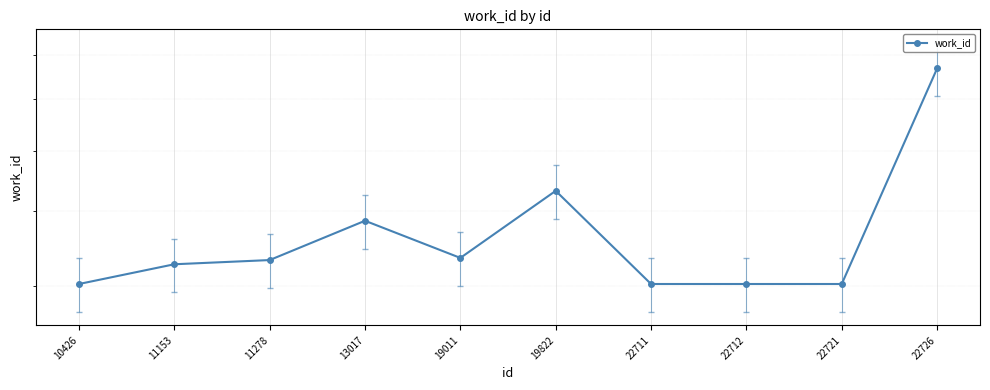

What is the greatest value displayed?

7673